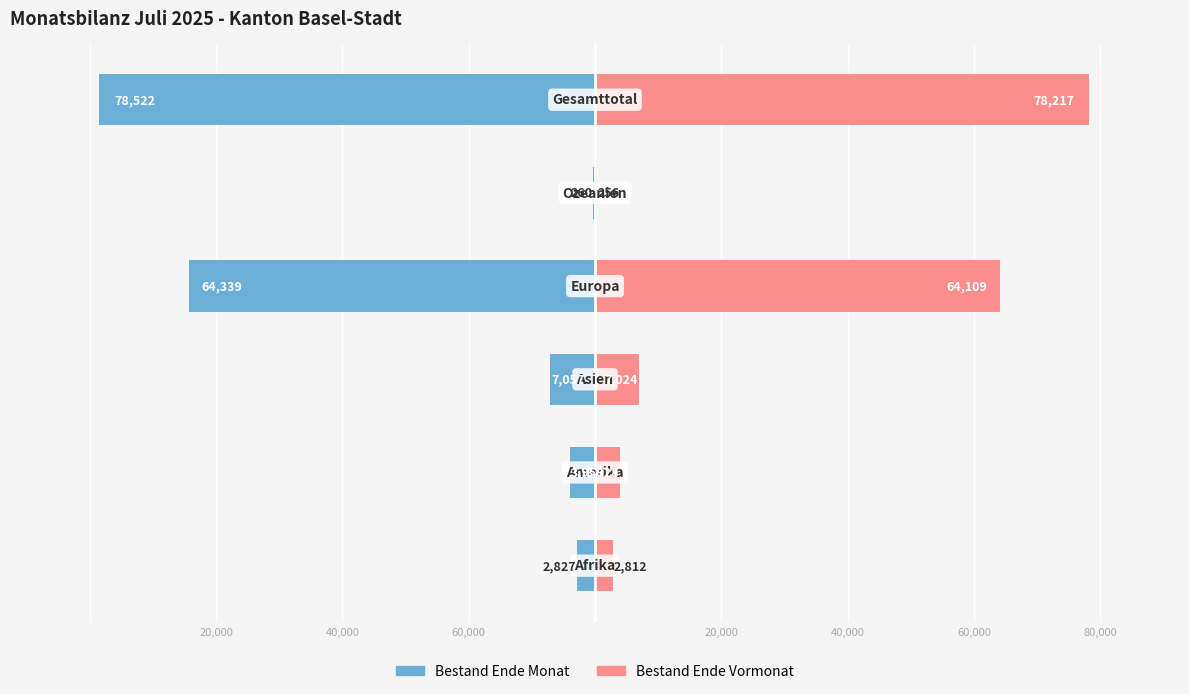

What is the difference between the maximum and minimum values in the Bestand Ende Vormonat series?

77961